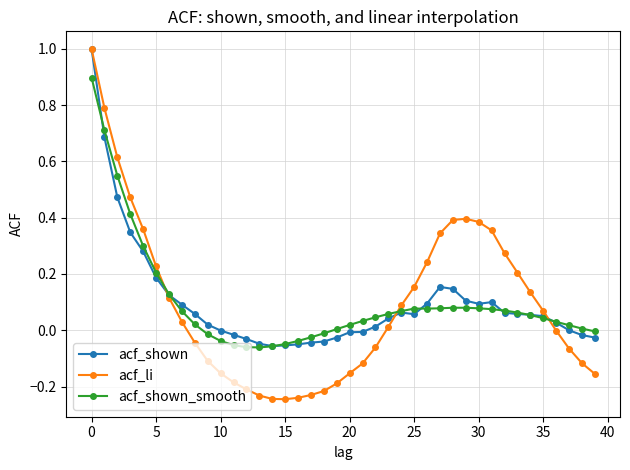

What is the maximum value for acf_li?

1.0